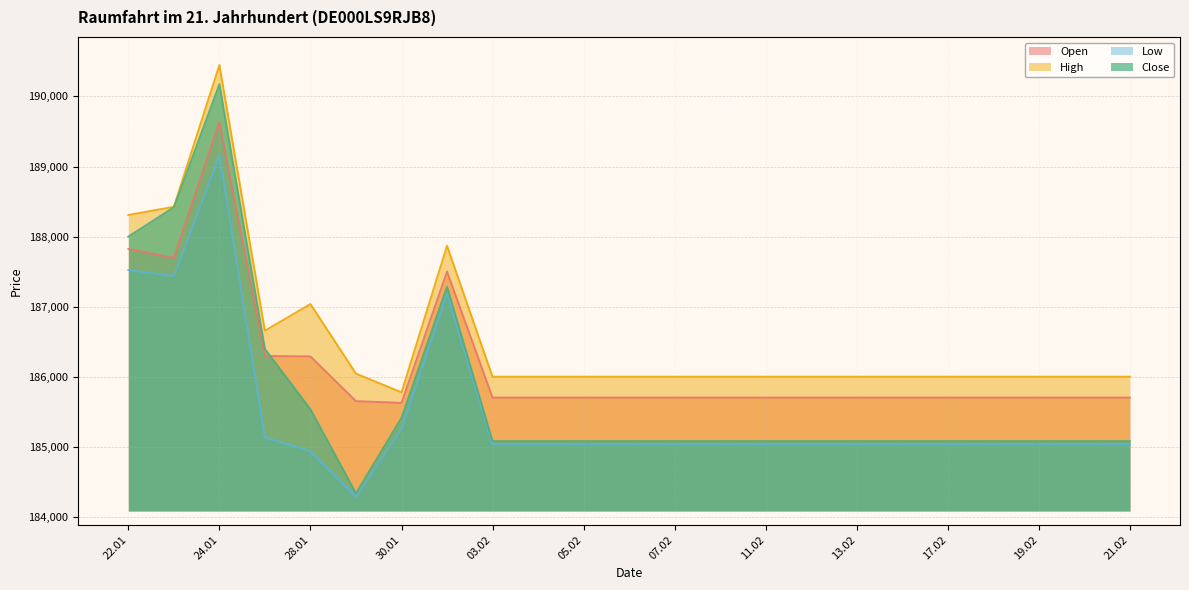

At which category is the sum across all series the highest?

24.01